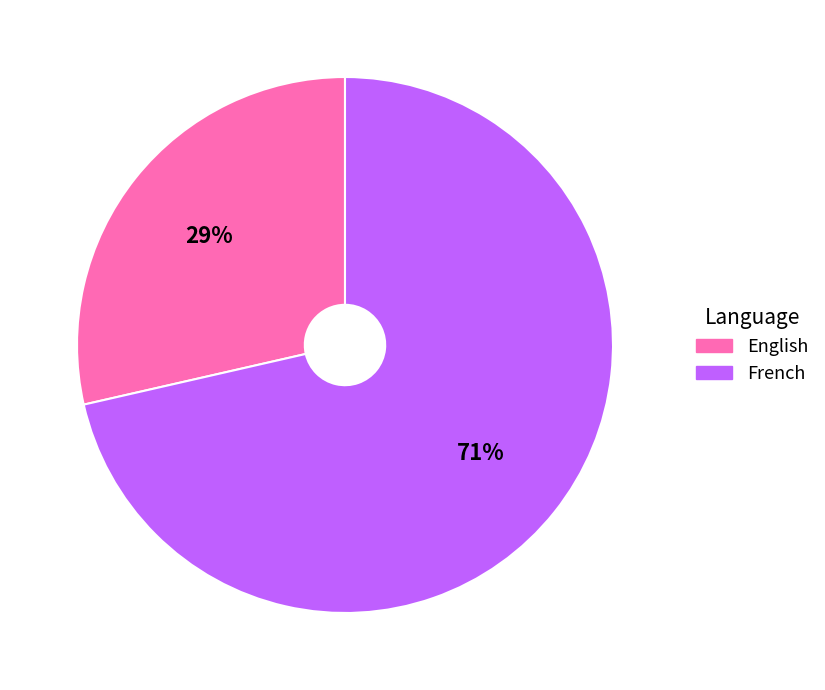

To the nearest percent, what is the combined percentage of English and French?

100%